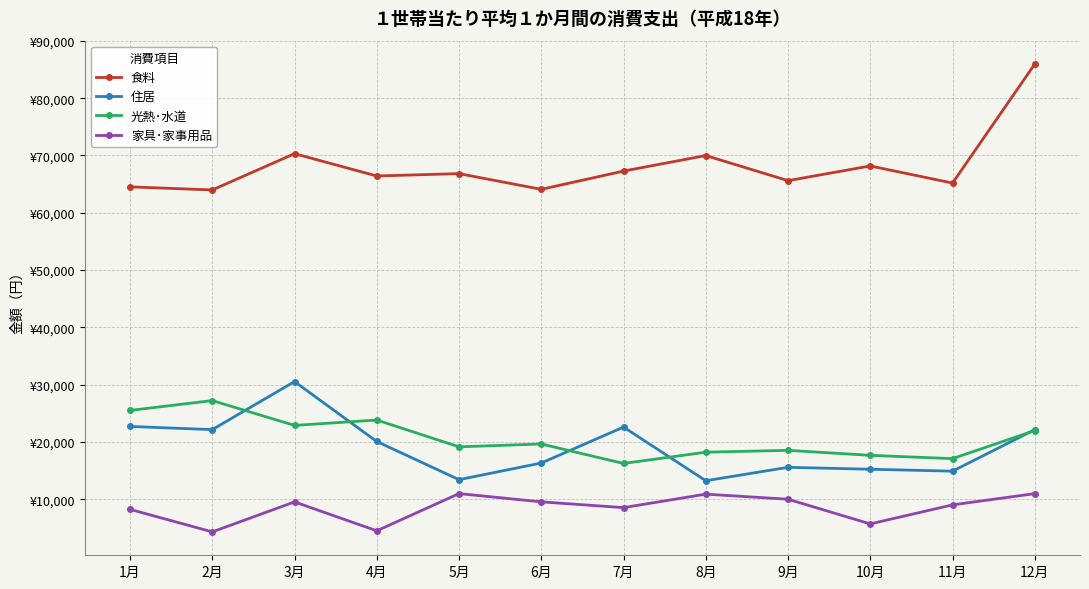

At which label is 食料 closest to 74969?

3月